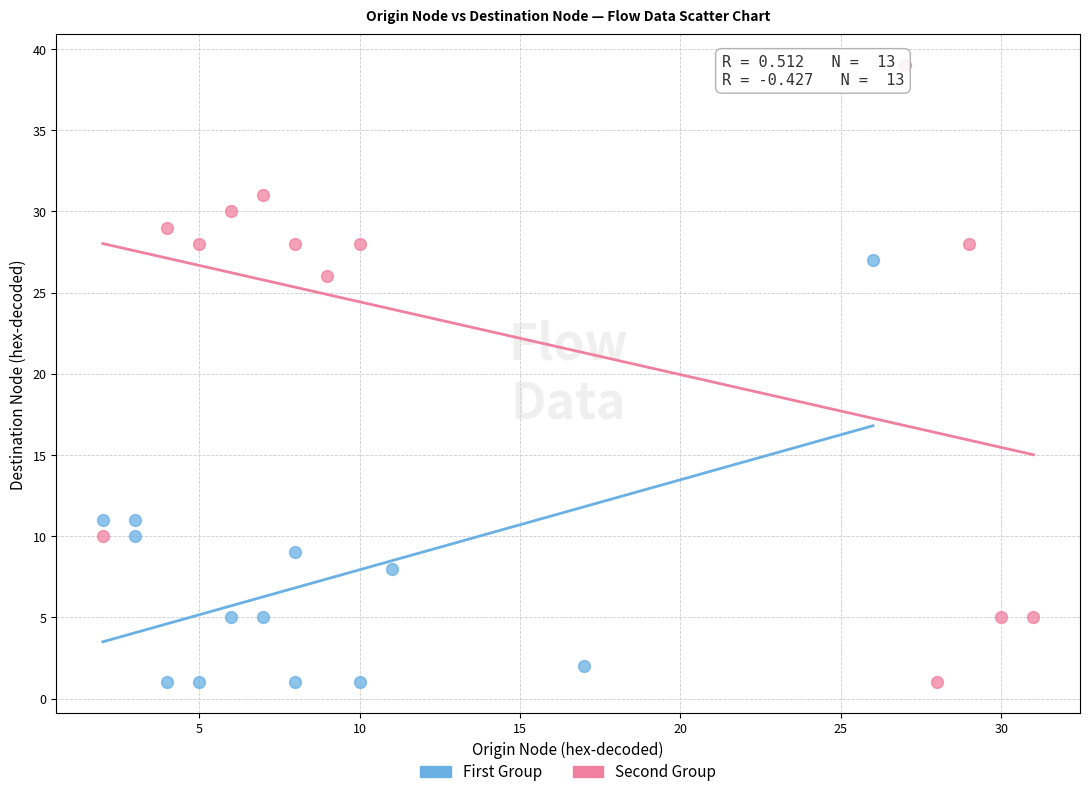

Which series has the largest Y range (max minus min)?

Second Group